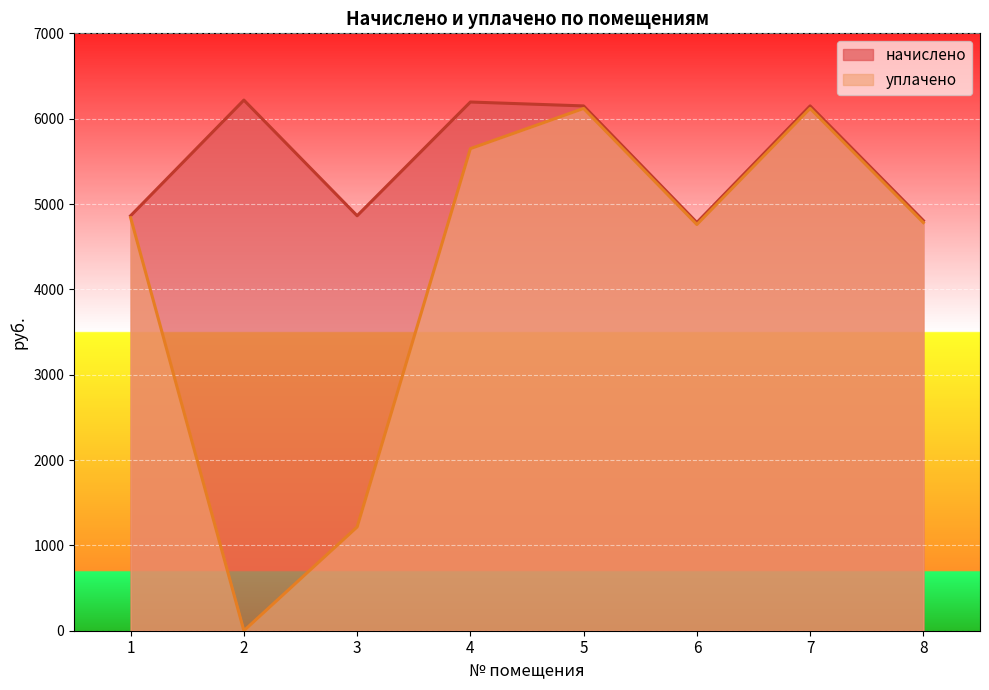

True or false: уплачено and начислено cross at least once.

False